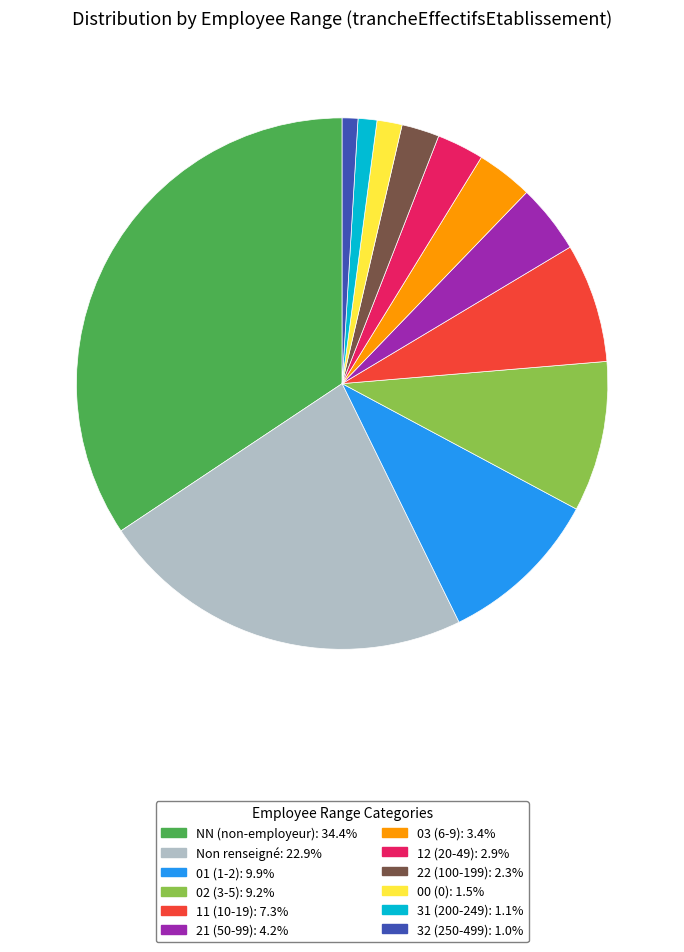

Do 21 (50-99): 4.2% and 22 (100-199): 2.3% together represent more than half of the pie?

No